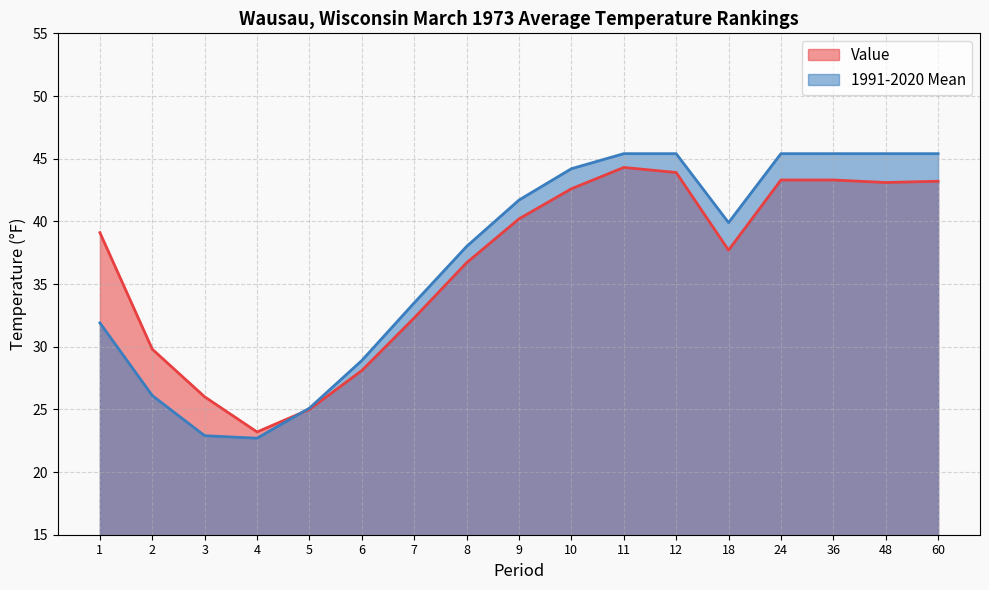

After their last crossing, which series has the higher values: 1991-2020 Mean or Value?

1991-2020 Mean